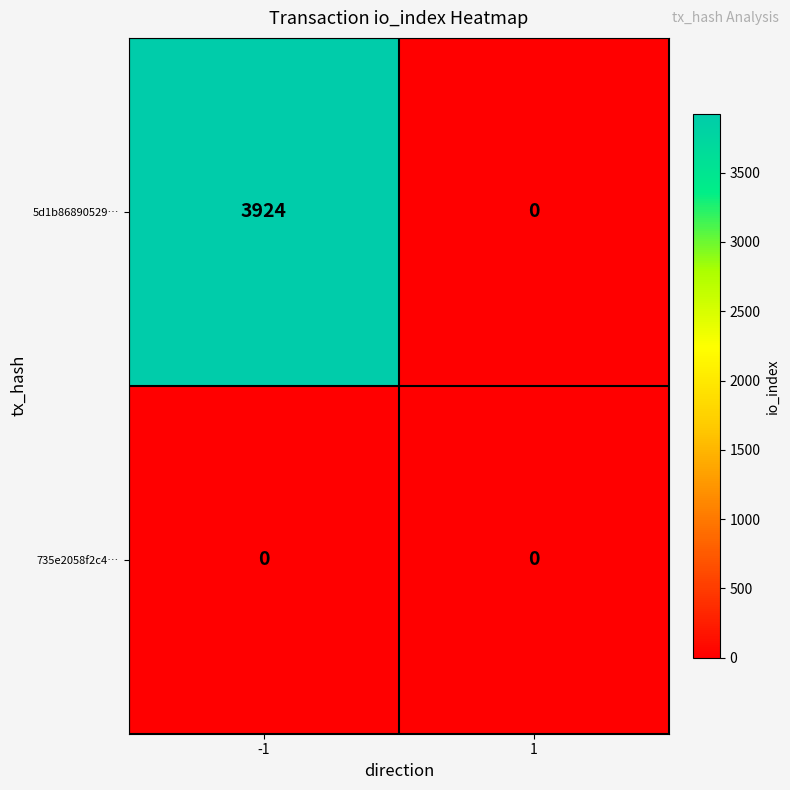

Between -1 and 1, which series saw the biggest shift?

5d1b86890529…